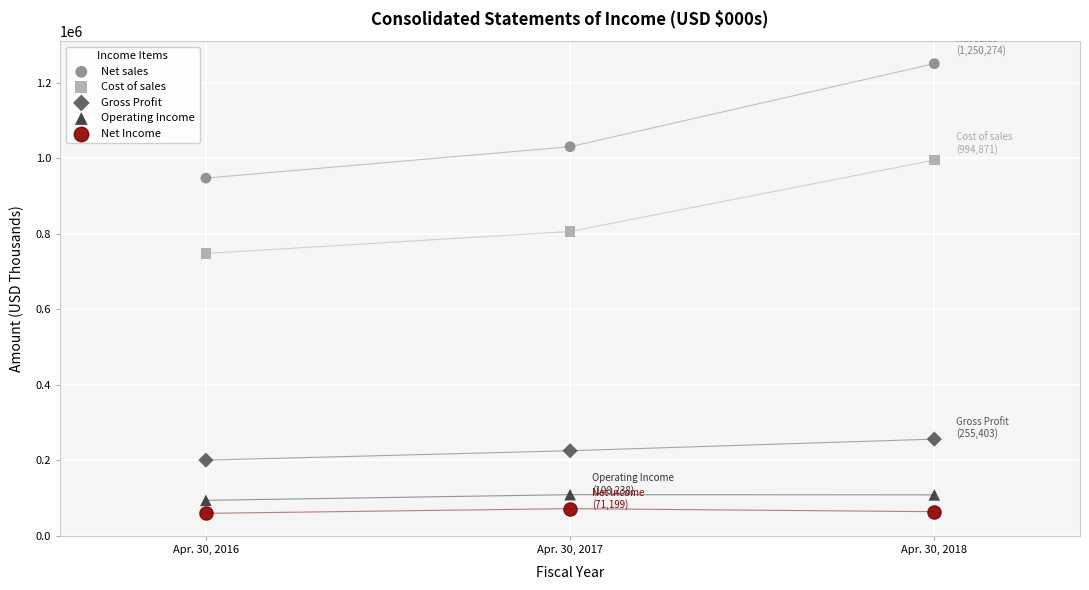

Which series contains the highest Y value?

Net sales